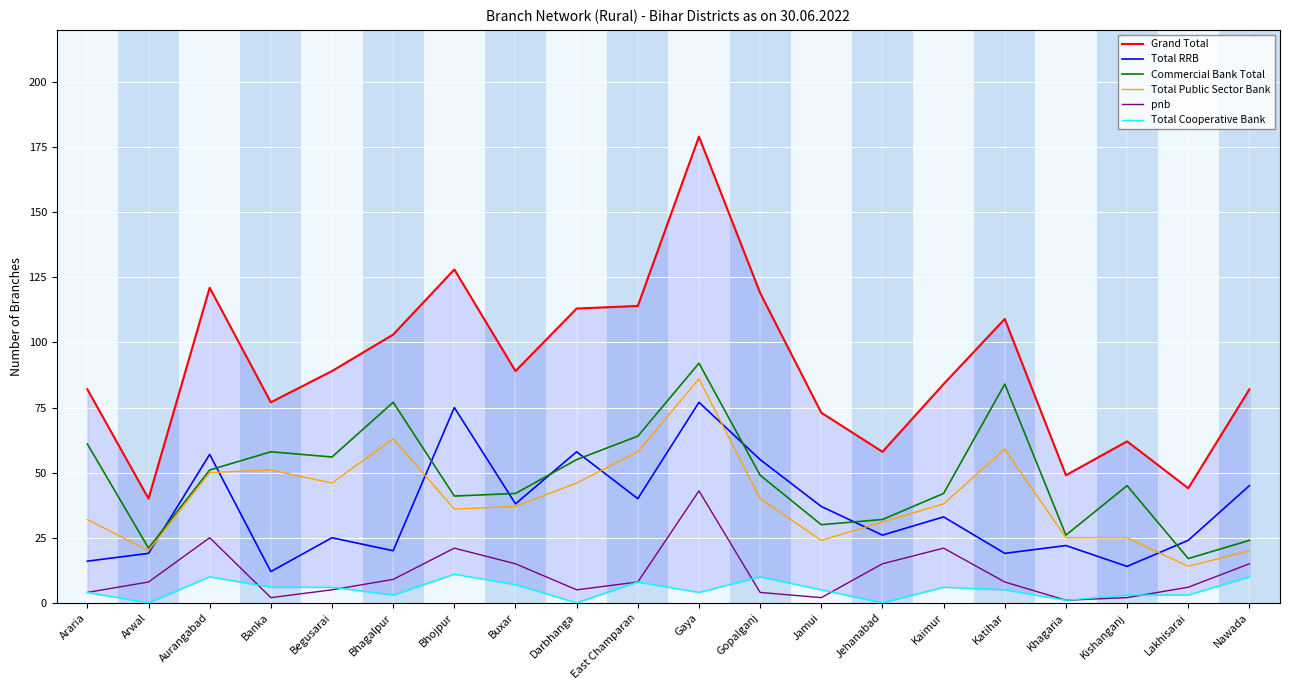

Does the chart display data point markers on the line(s)?

No